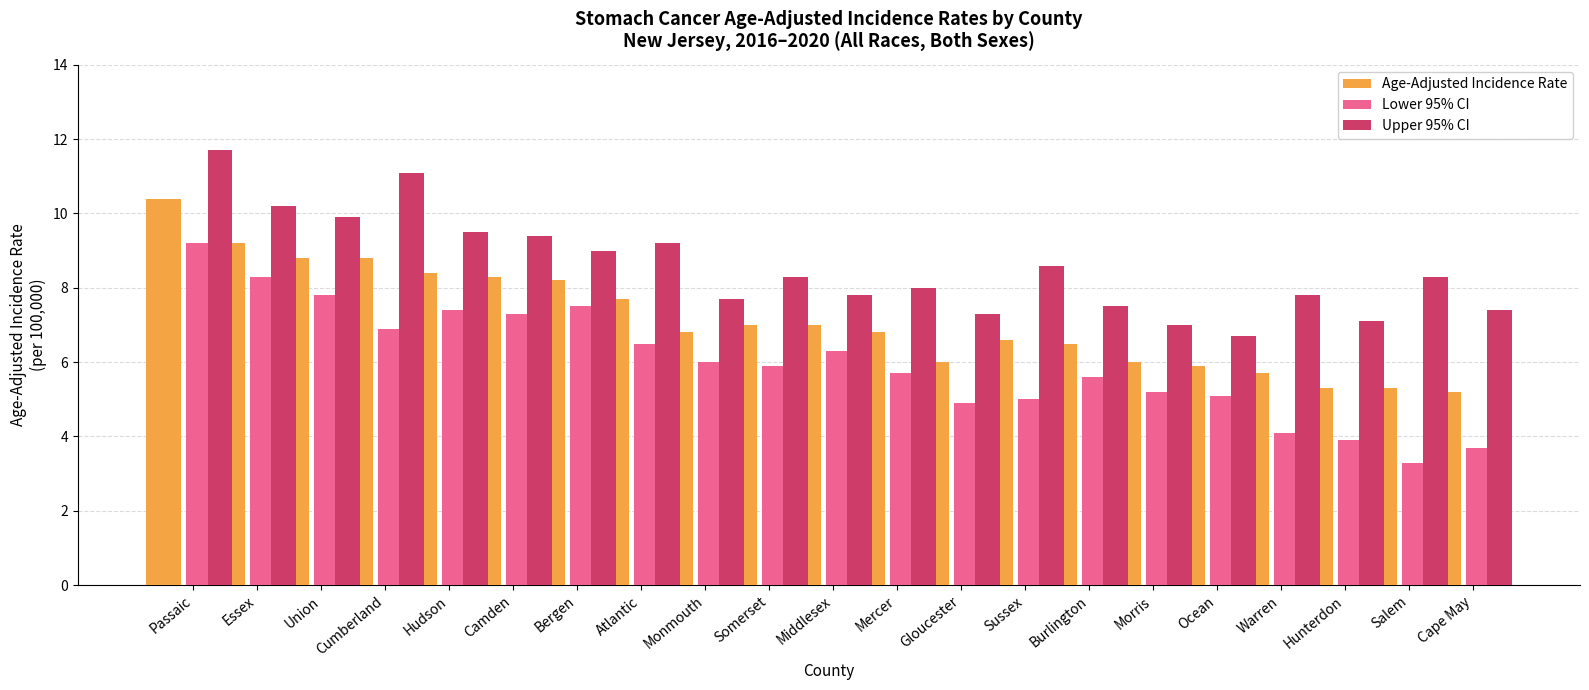

What is the label of the 21st bar from the left?

Cape May